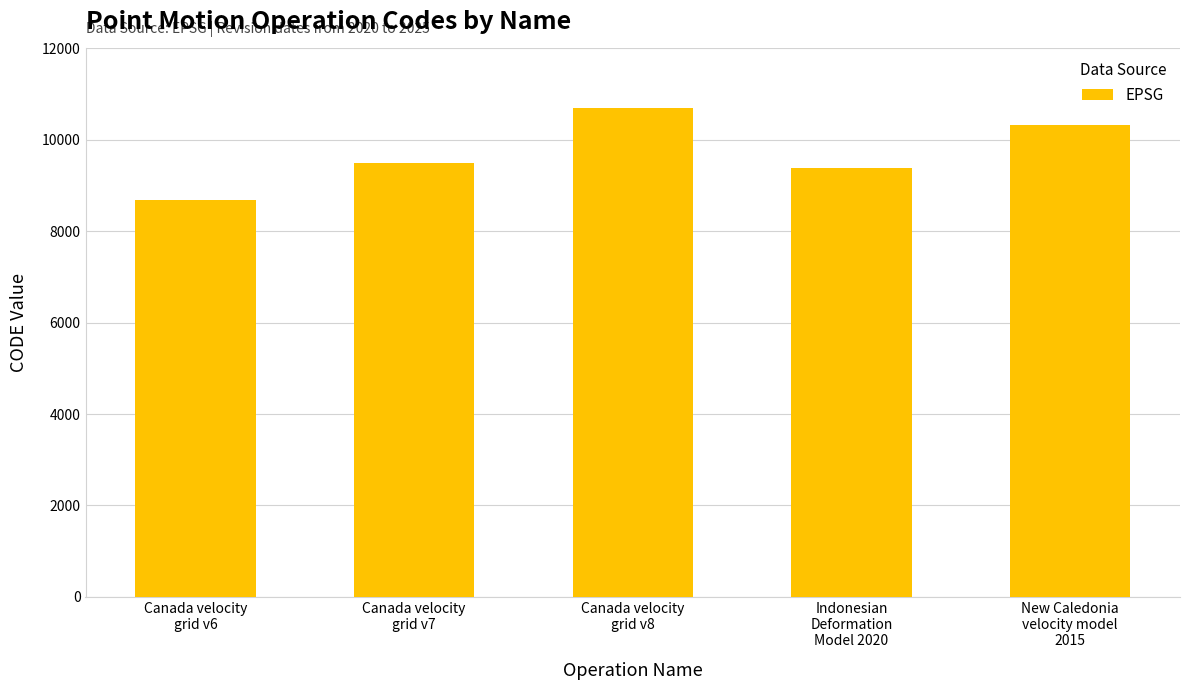

What position from the left is Canada velocity
grid v8?

3